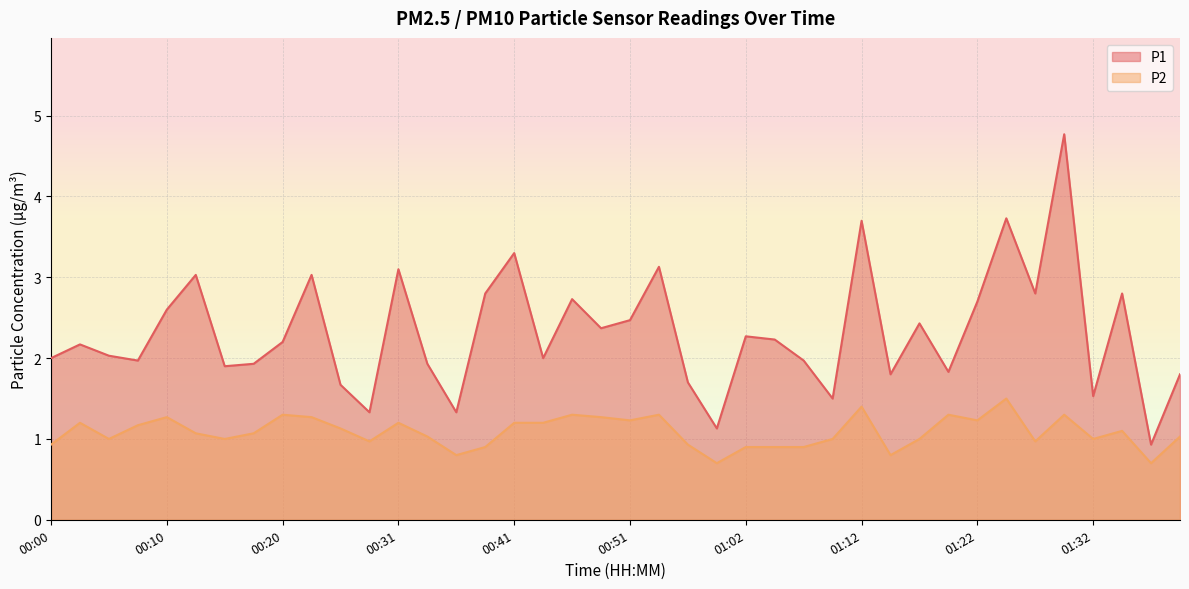

What is the total value across all series at 01:27?

3.8